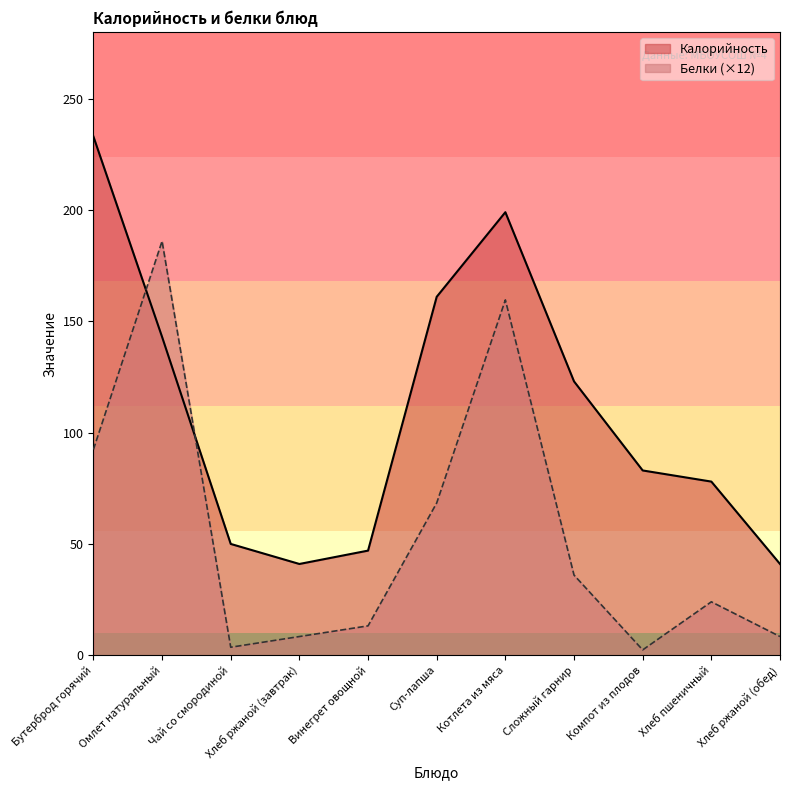

Reading left to right, transcribe all the data shown in this chart.

Калорийность: Бутерброд горячий=233.0	Омлет натуральный=143.0	Чай со смородиной=50.0	Хлеб ржаной (завтрак)=41.0	Винегрет овощной=47.0	Суп-лапша=161.0	Котлета из мяса=199.0	Сложный гарнир=123.0	Компот из плодов=83.0	Хлеб пшеничный=78.0	Хлеб ржаной (обед)=41.0
Белки: Бутерброд горячий=92.4	Омлет натуральный=186.0	Чай со смородиной=3.6	Хлеб ржаной (завтрак)=8.4	Винегрет овощной=13.2	Суп-лапша=68.4	Котлета из мяса=159.6	Сложный гарнир=36.0	Компот из плодов=2.4	Хлеб пшеничный=24.0	Хлеб ржаной (обед)=8.4